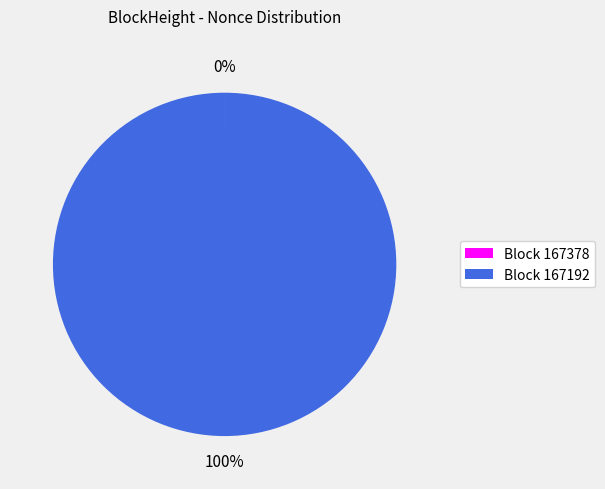

To the nearest percent, what is the difference between the largest and smallest slice percentages?

100%